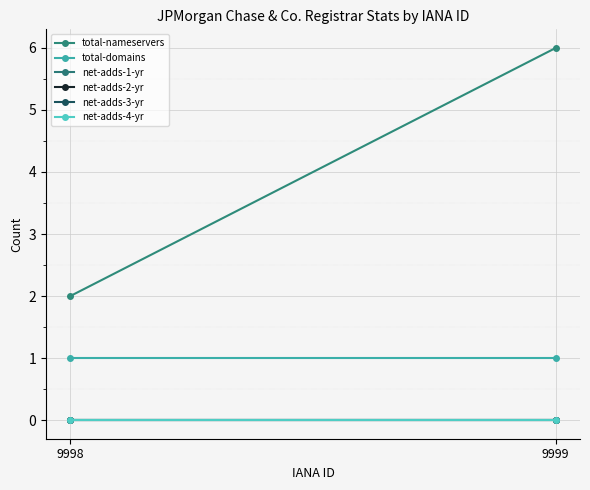

Between 9998 and 9999, which series saw the biggest shift?

total-nameservers